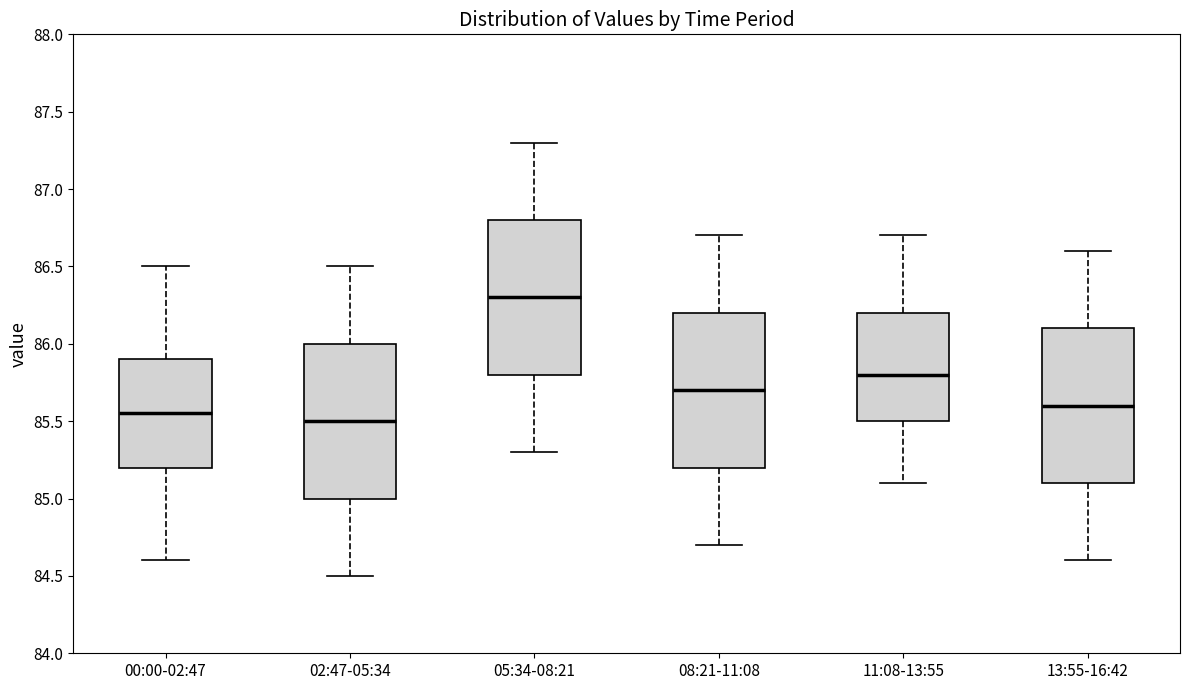

Where is the upper edge of the box for 08:21-11:08 on the y-axis? The values are not printed on the chart, so give them approximately, as read against the axis.

86.20